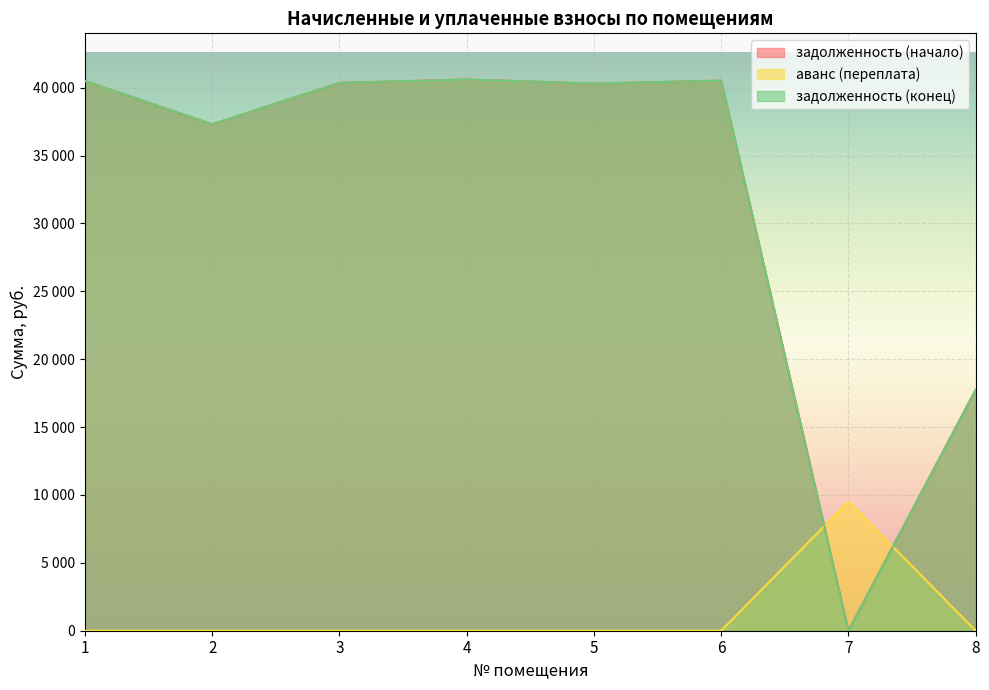

How many lines are shown in the chart?

3